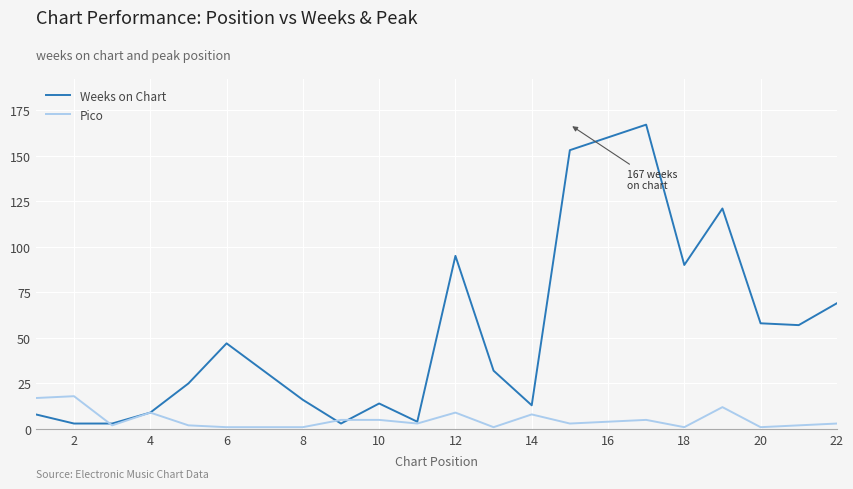

Is this an area chart (filled region under the line)?

No